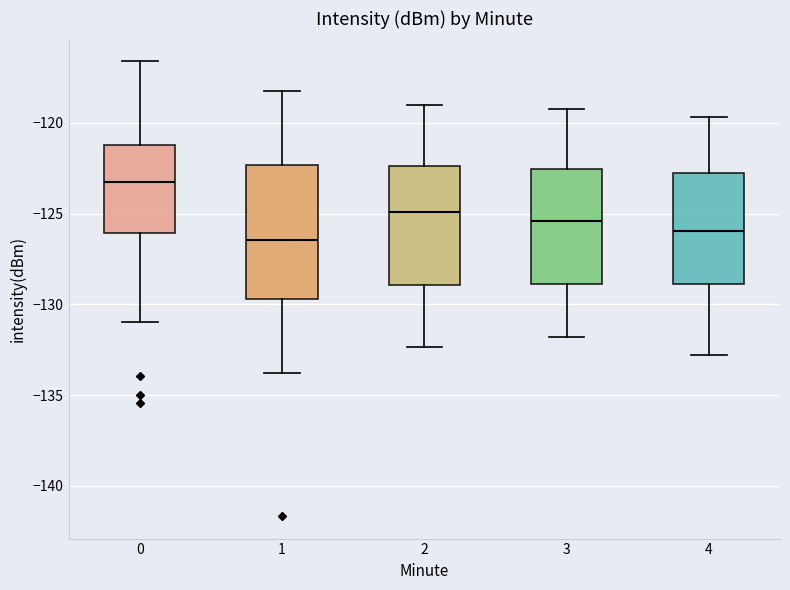

Which box has the lowest median line?

1